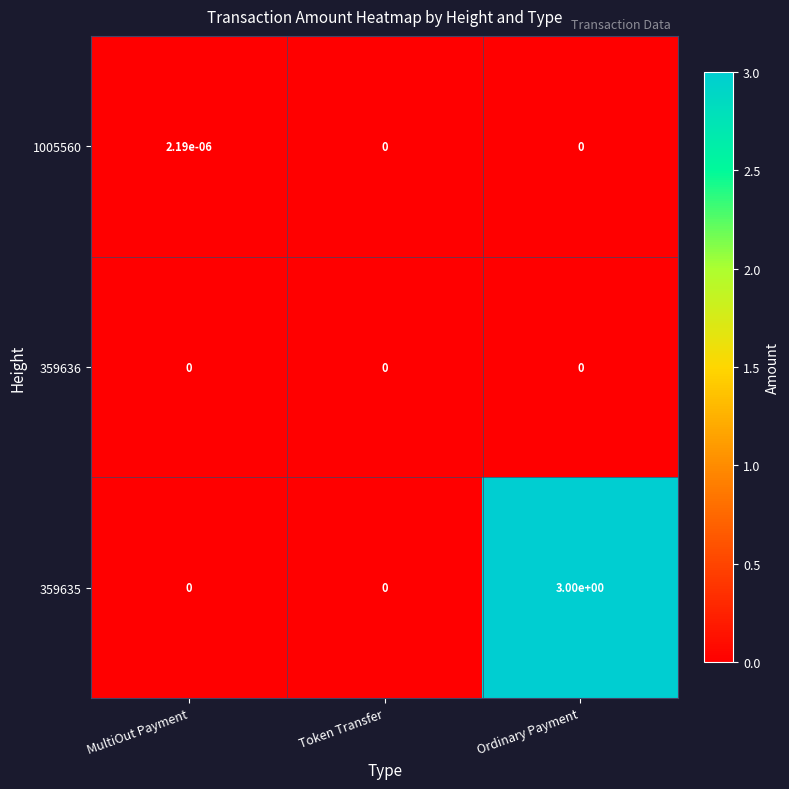

Is the value of 1005560 at MultiOut Payment greater than the value of 359635 at Token Transfer?

Yes